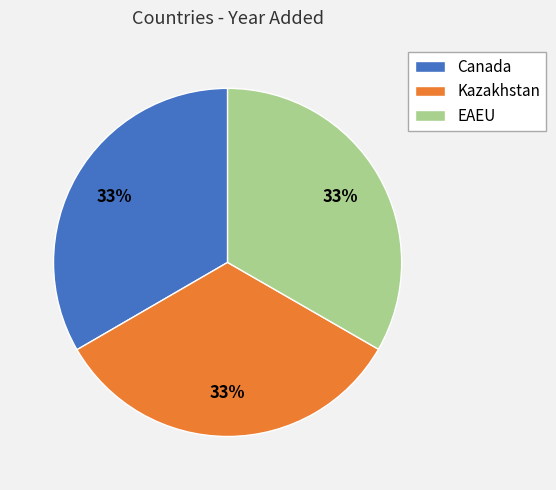

Do Canada and EAEU together represent more than half of the pie?

Yes